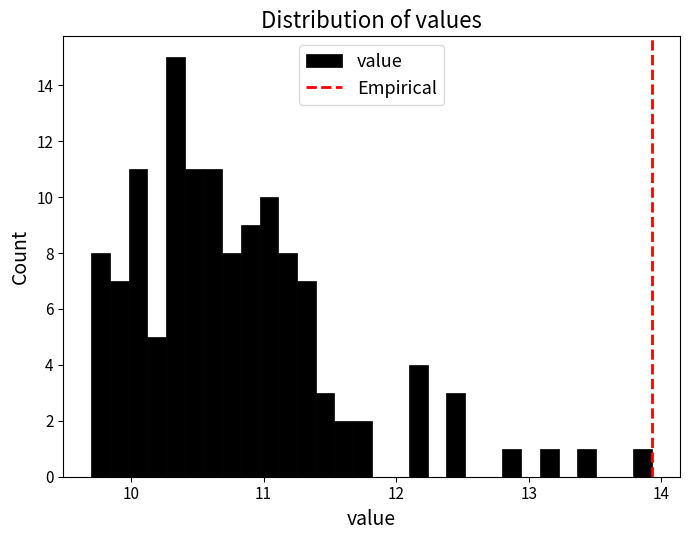

Read against the x-axis, roughly where is the centre of the tallest bar?

10.3